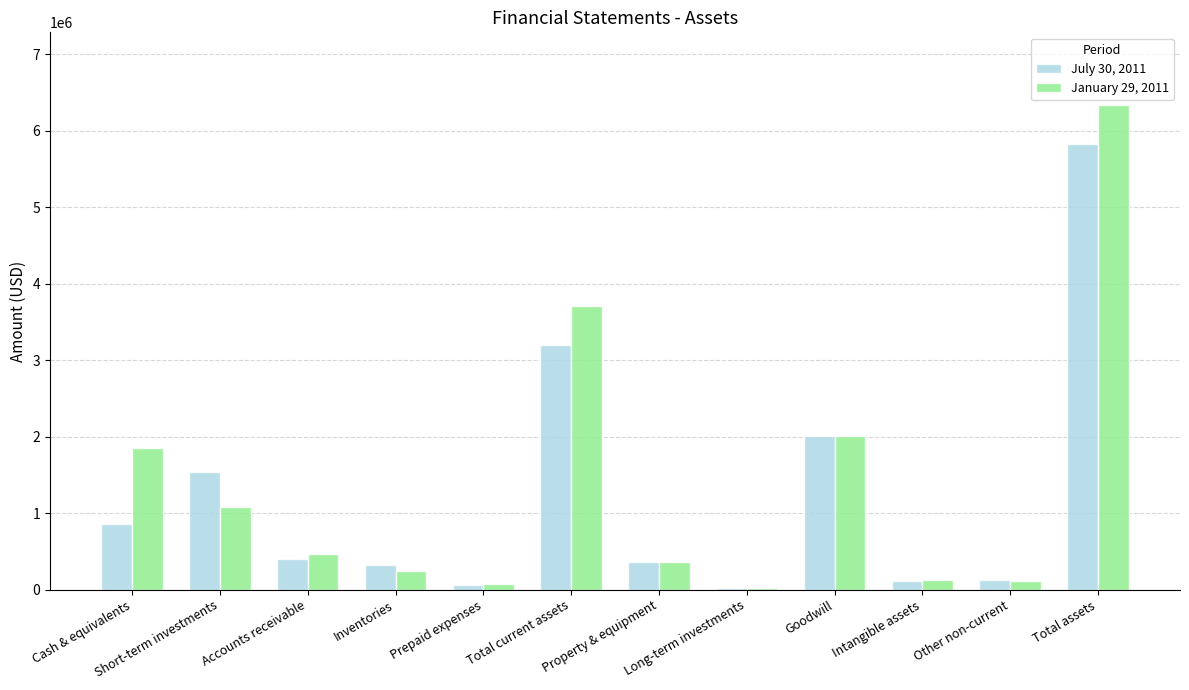

What position from the right is Goodwill?

4